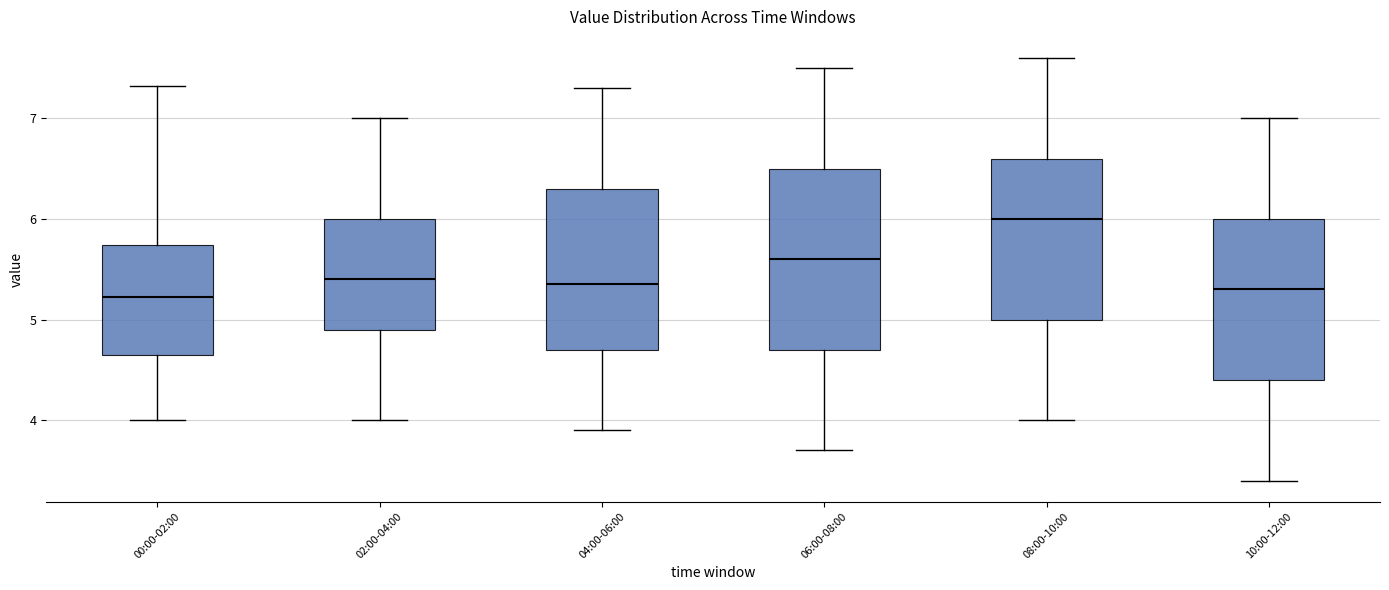

Which box has the highest median line?

08:00-10:00